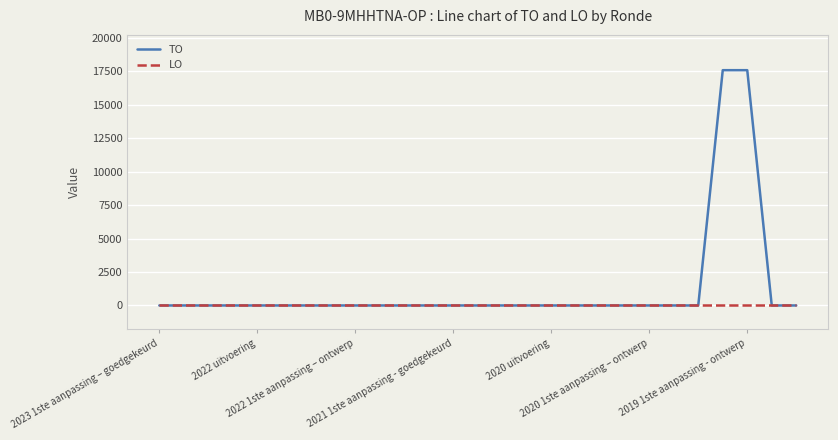

What is the maximum value for TO?

17578